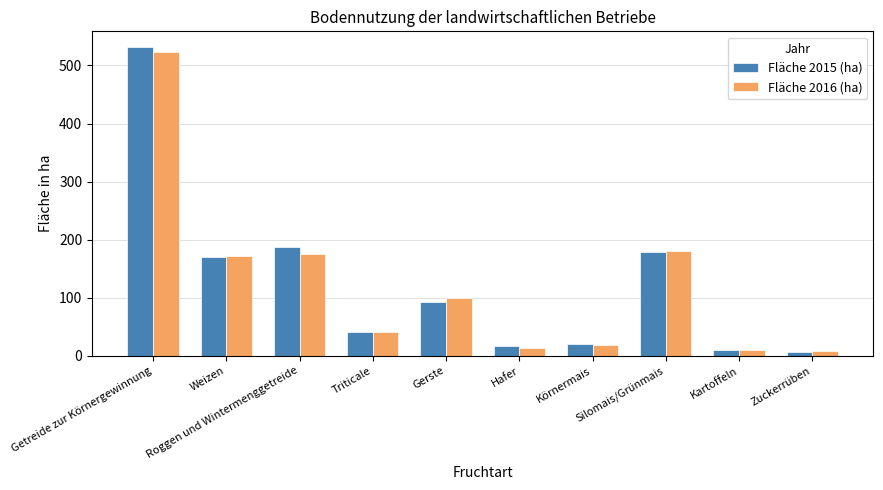

How many categories are shown in the chart?

10